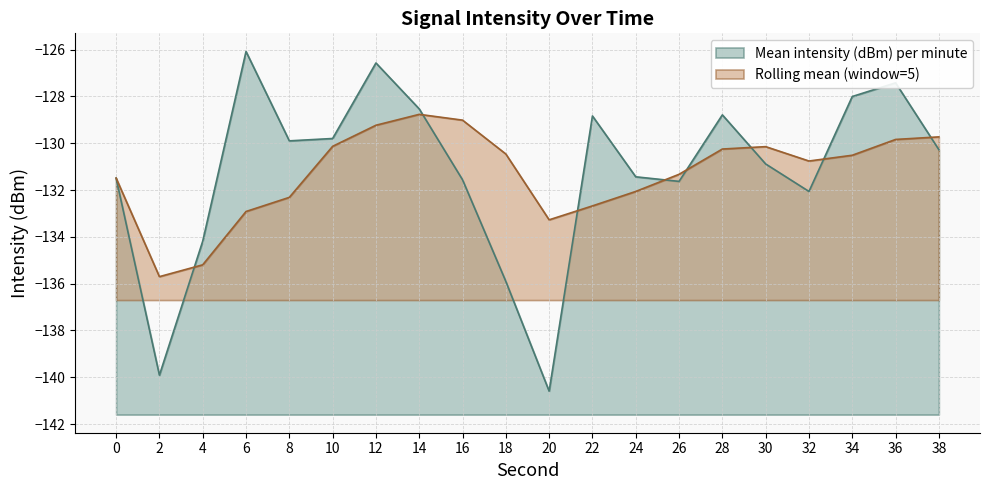

What is the value of the Mean intensity (dBm) per minute point at the 3rd from the left?

-134.2